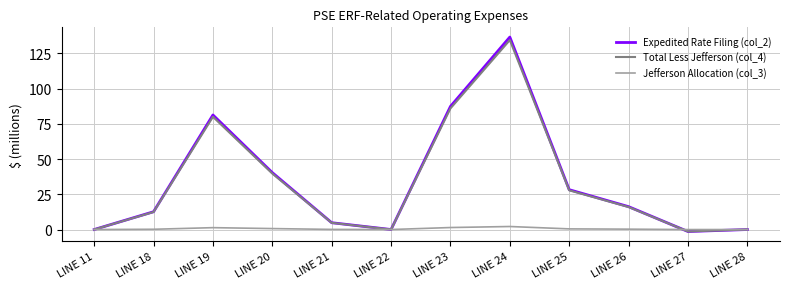

Which series has the widest spread of values?

Expedited Rate Filing (col_2)